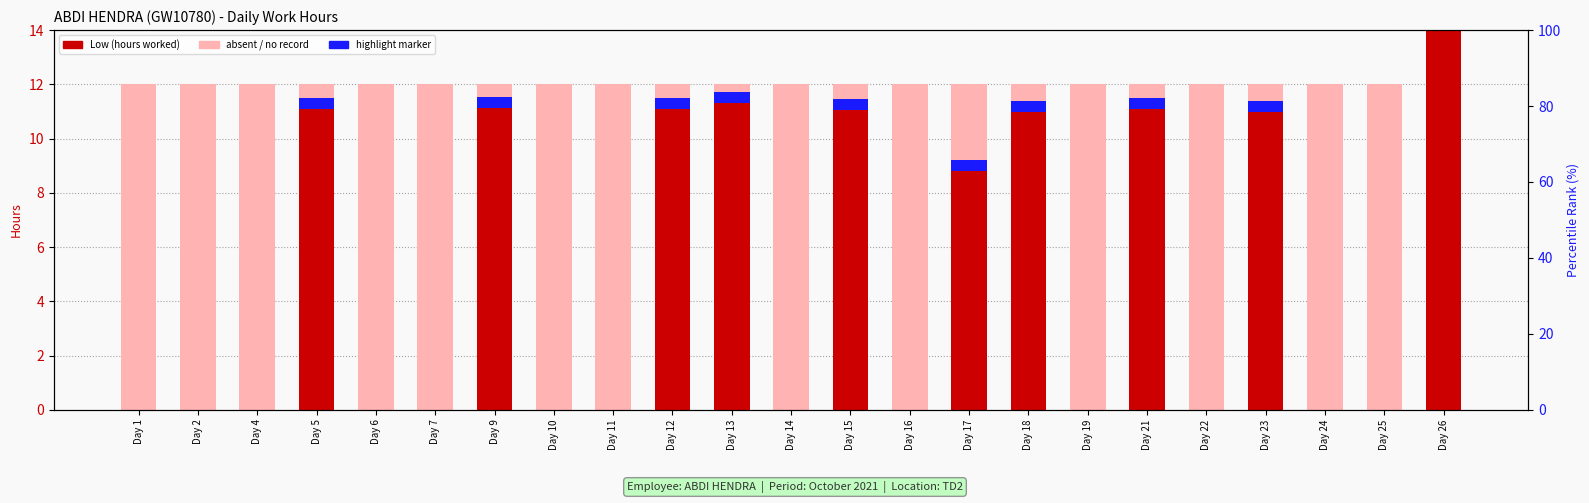

How many bars are there in each group?

2